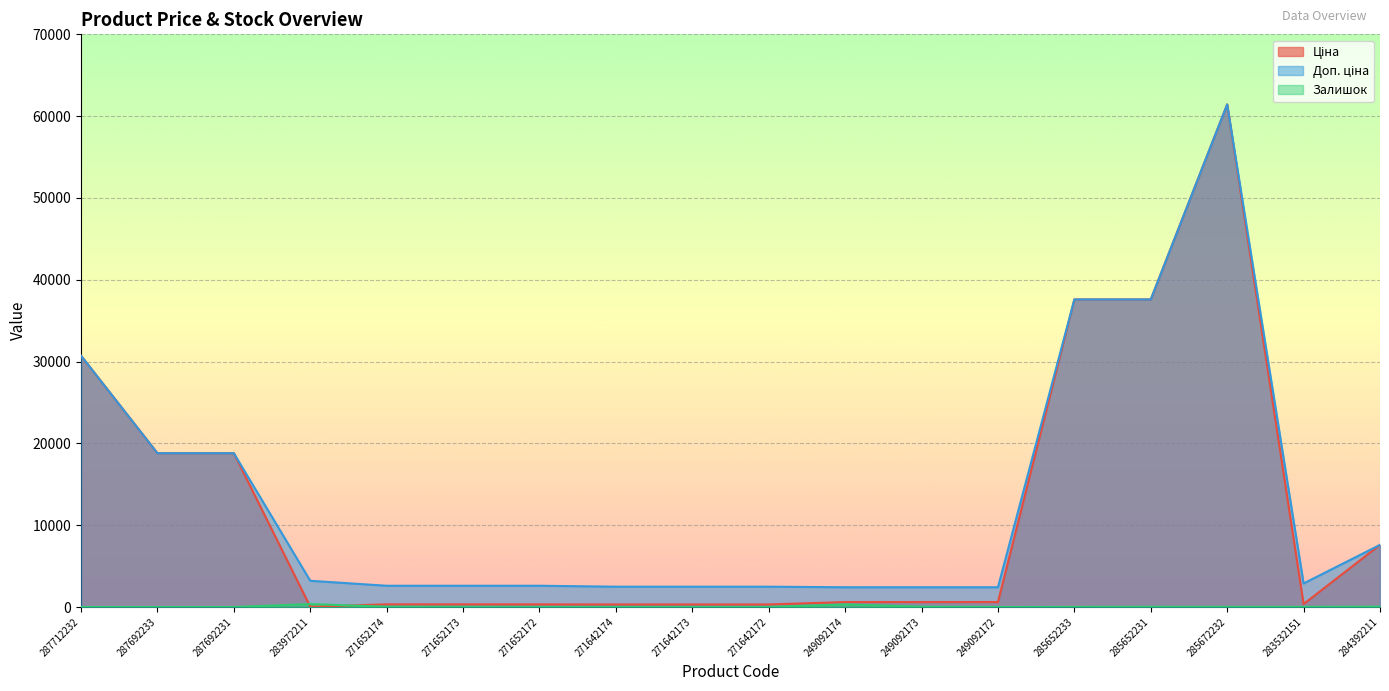

How many lines are shown in the chart?

3